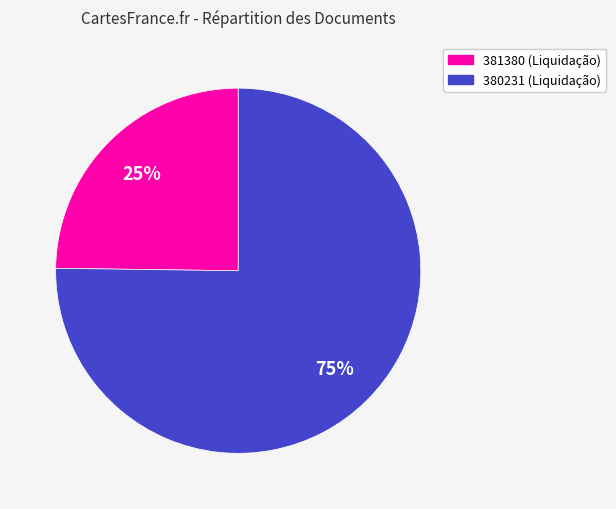

Is it true that 380231 is 75% of the pie?

True